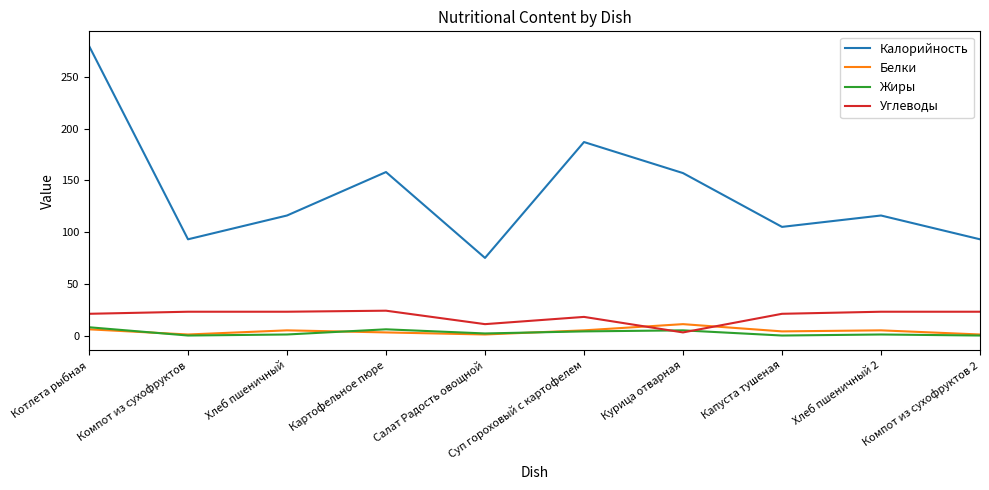

What are all the series names shown in the legend?

Калорийность, Белки, Жиры, Углеводы